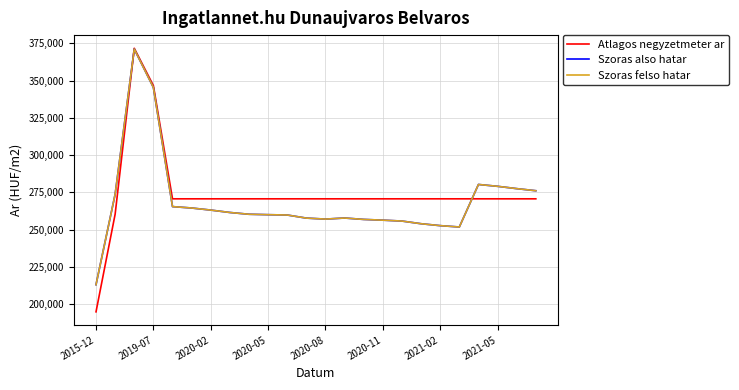

Is this an area chart (filled region under the line)?

No